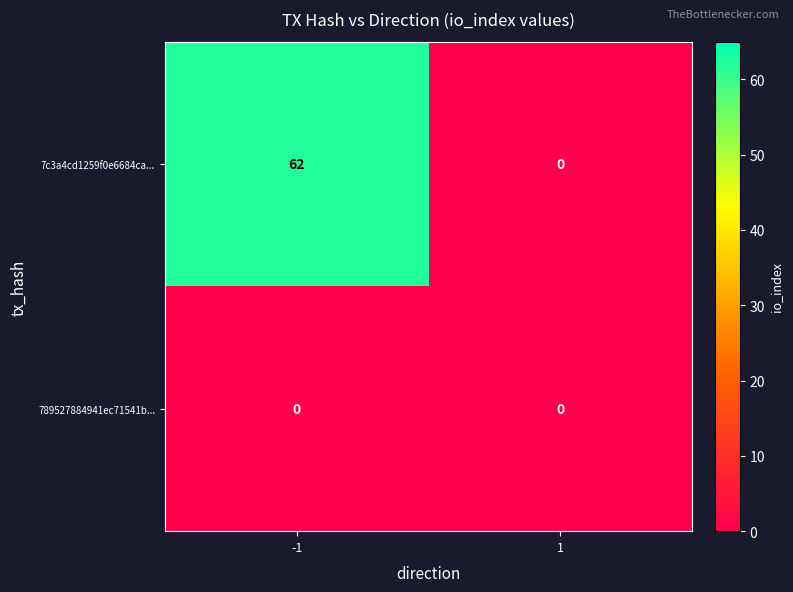

List the series in order of their peak value, highest first.

7c3a4cd1259f0e6684ca..., 789527884941ec71541b...